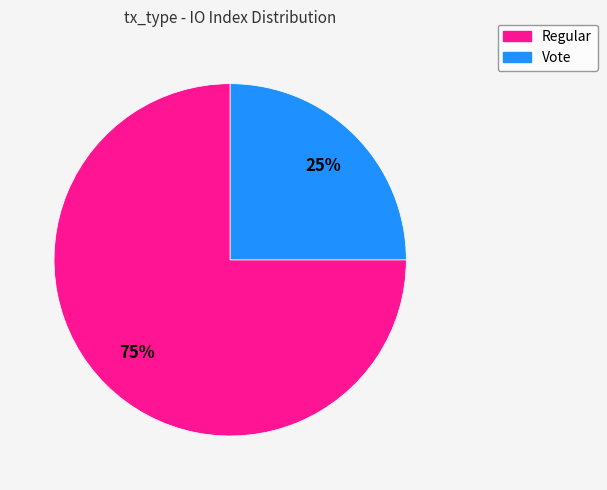

Does Vote represent more than half of the total?

No